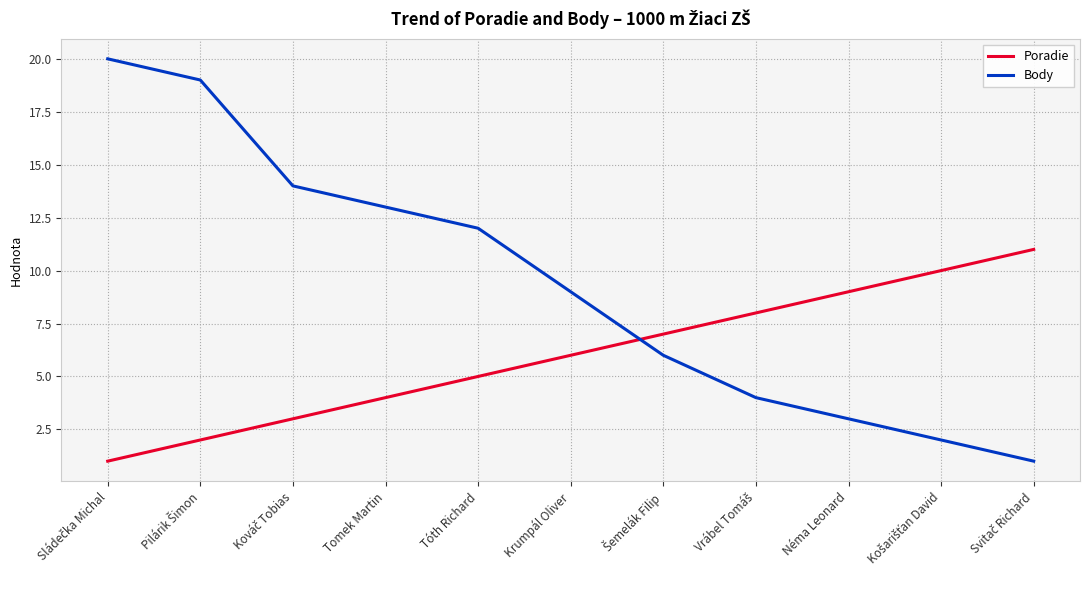

True or false: Poradie and Body intersect in this chart.

True